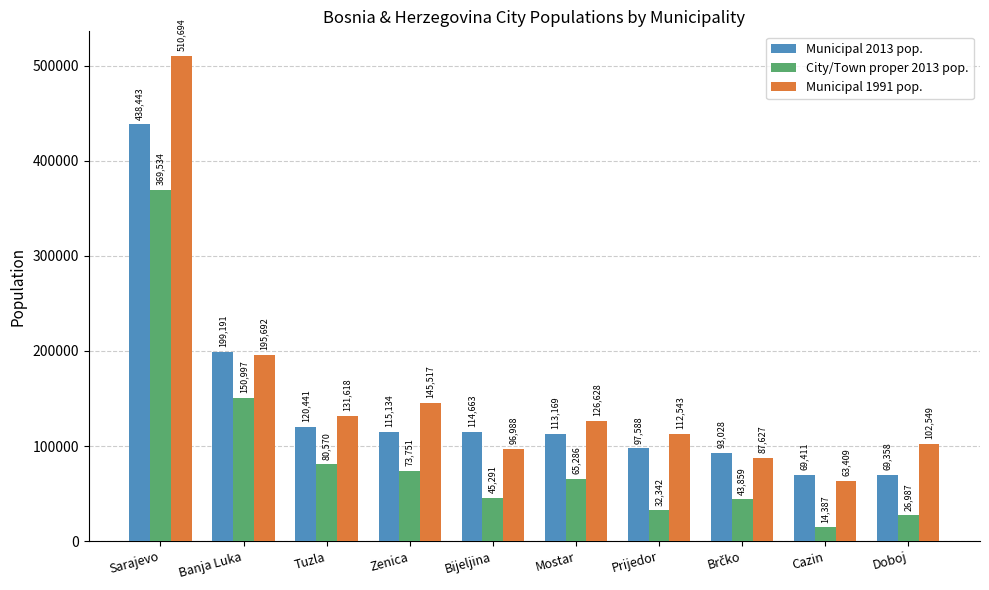

True or false: Municipal 2013 pop. has a value of 114663 at Bijeljina.

True